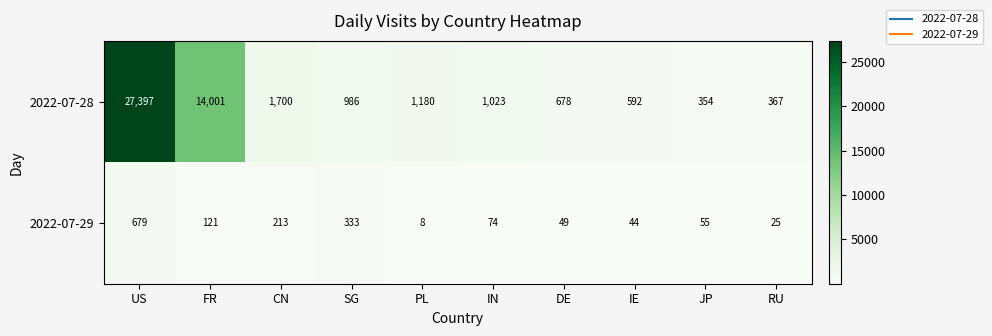

What is the sum of all 2022-07-29 values?

1601